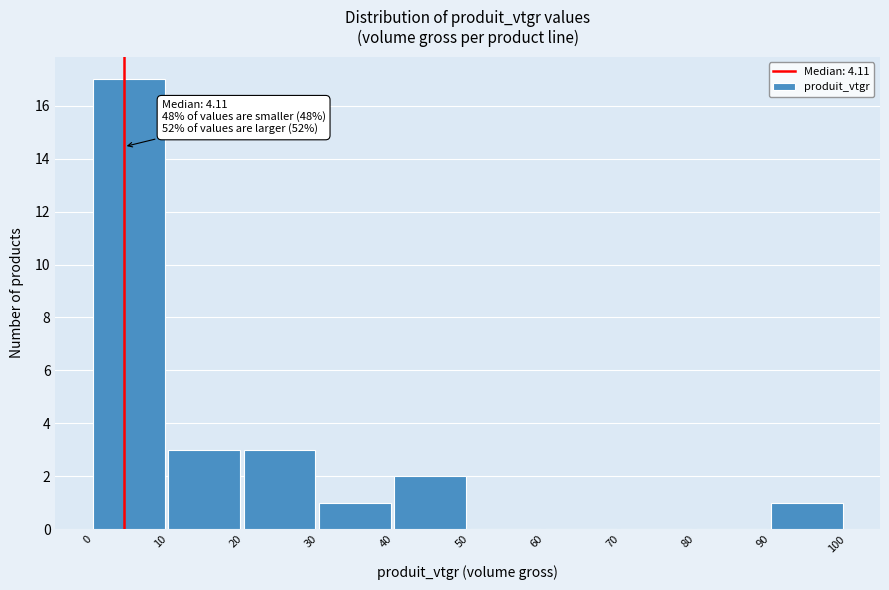

Which range on the x-axis has the tallest bar?

0 to 10